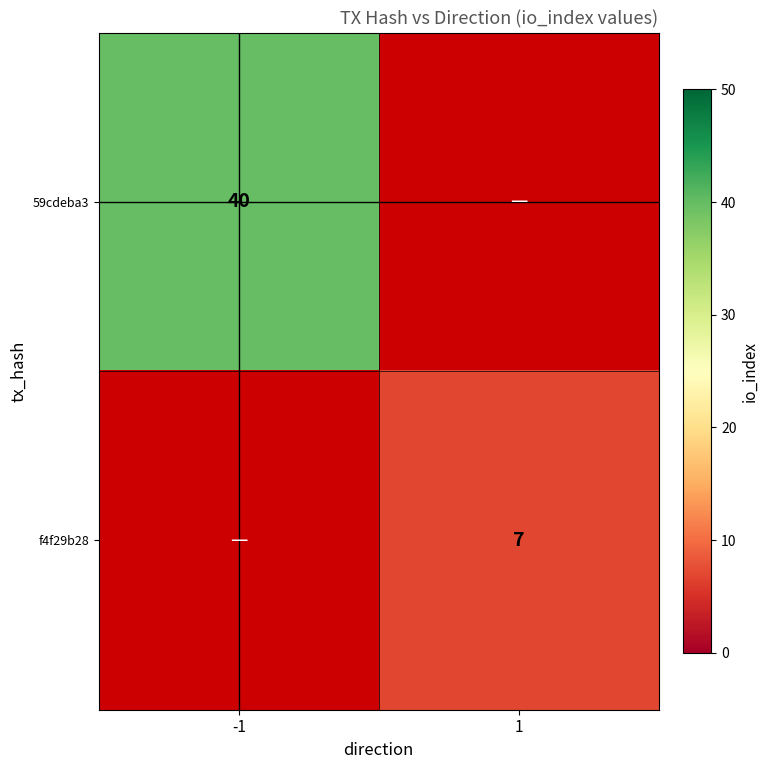

At which category does the chart reach its minimum across all series?

1